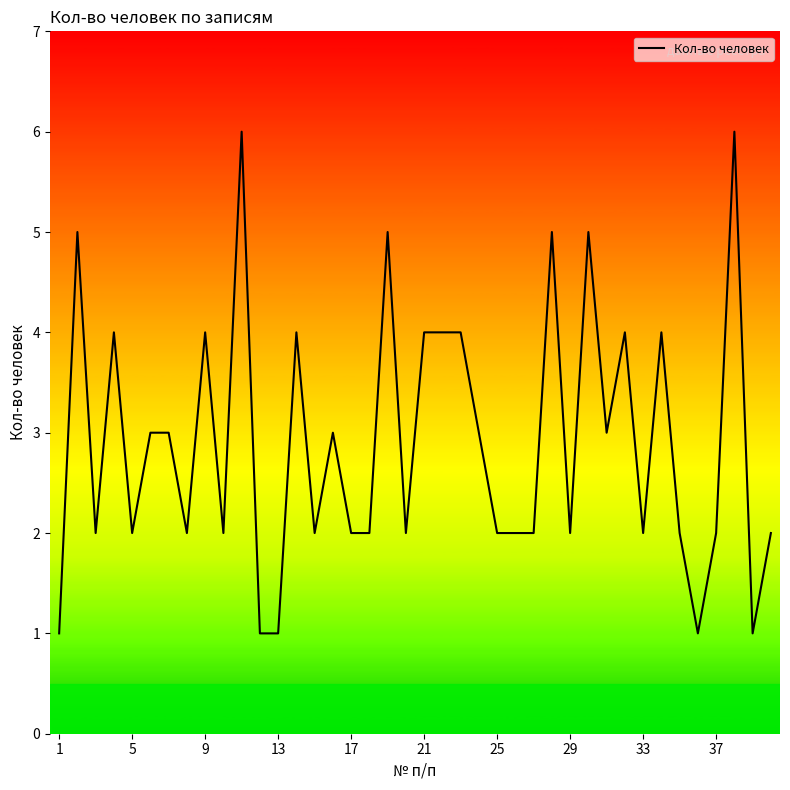

What is the smallest value displayed?

1